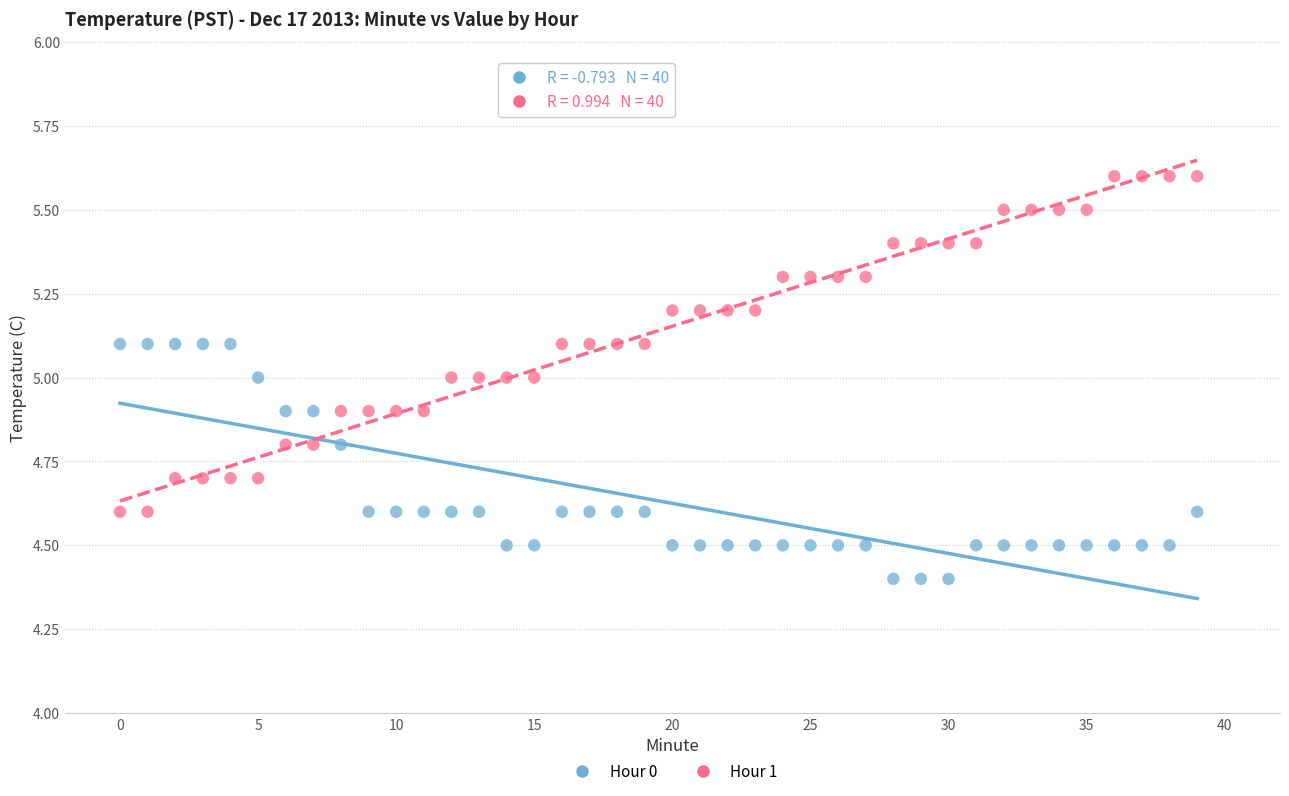

Across all data points, what is the range of Y values (max minus min)?

1.2